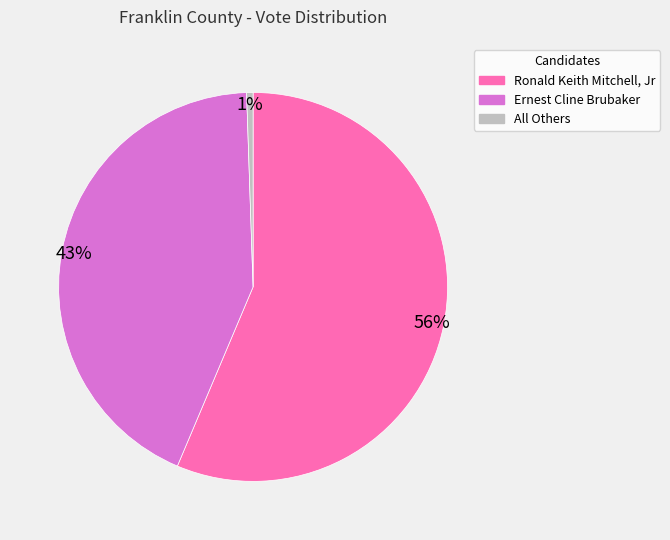

Combined, do Ernest Cline Brubaker and Ronald Keith Mitchell, Jr account for over 50%?

Yes